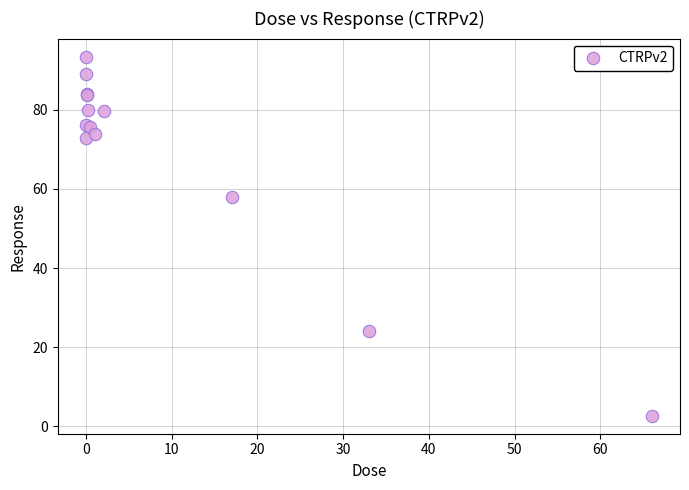

What Y value in the scatter plot is closest to 48?

57.9